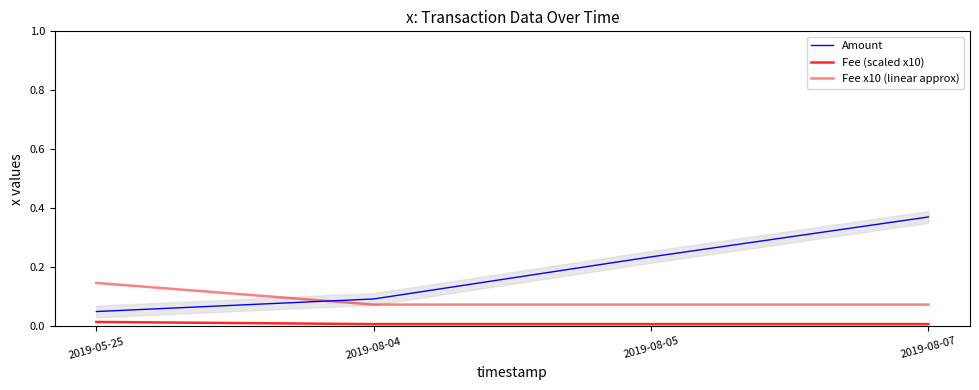

Between 2019-08-05 and 2019-08-04, which is larger?

2019-08-05